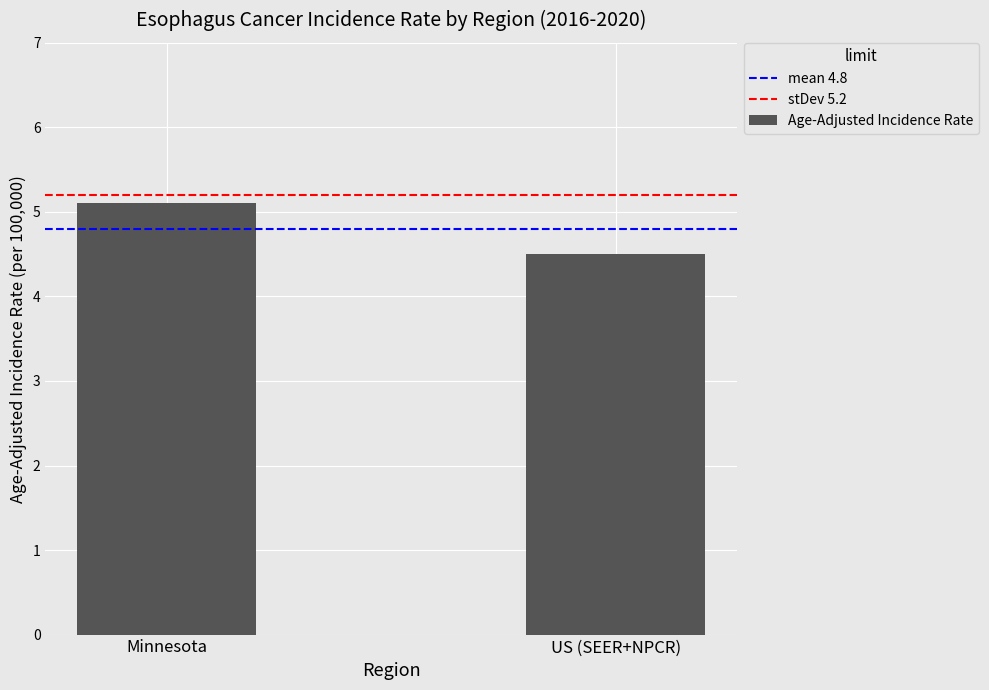

Which has a higher value, US (SEER+NPCR) or Minnesota?

Minnesota